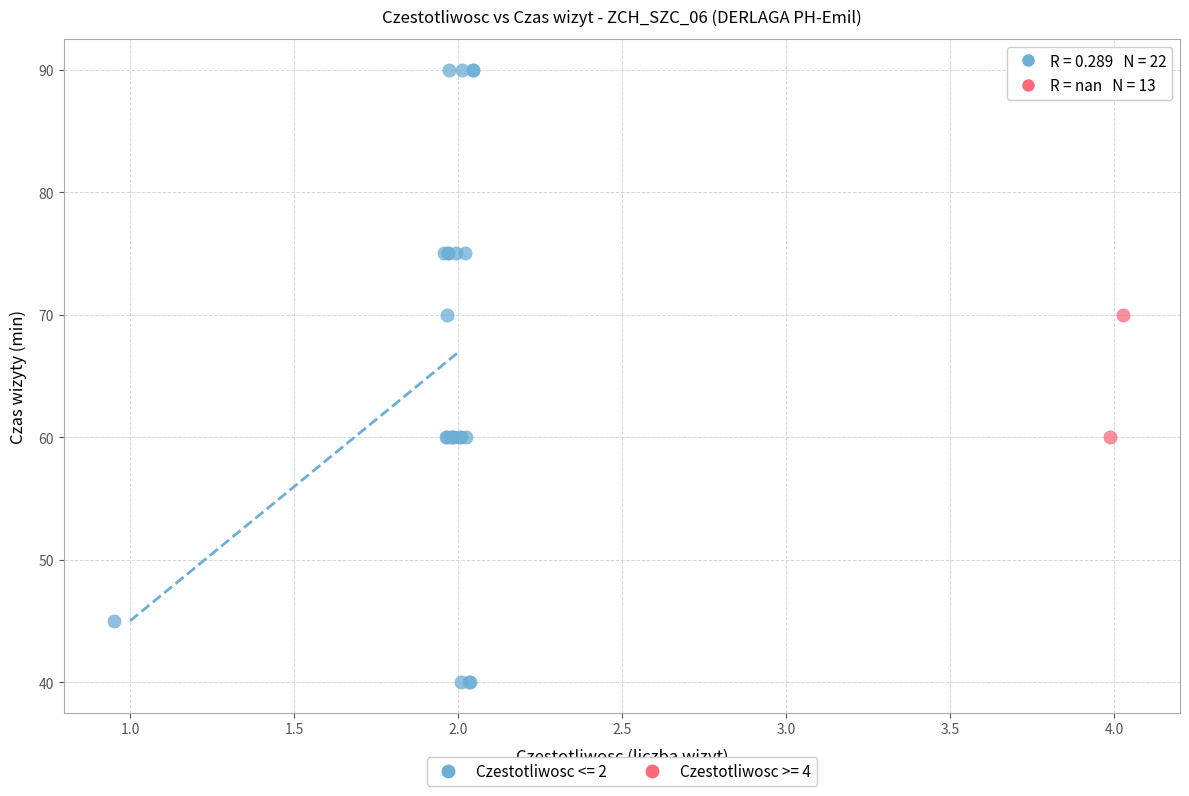

Which series has the widest spread of Y values?

Czestotliwosc <= 2